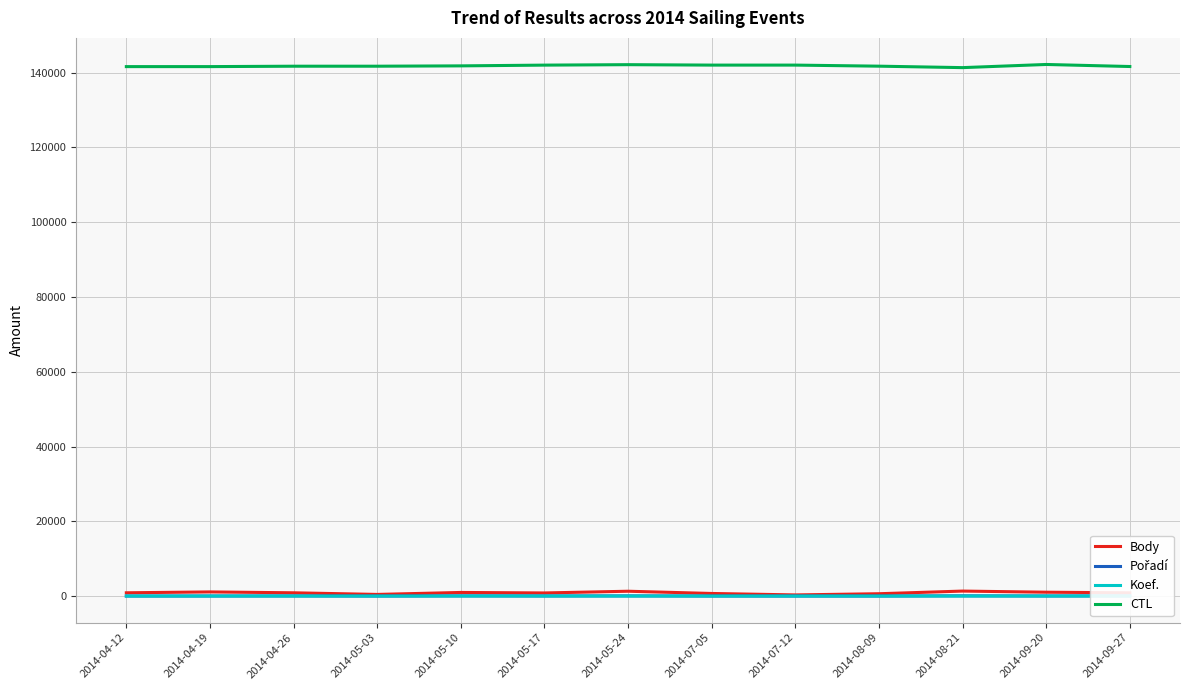

The value of CTL at 2014-08-21 is 89302. True or false?

False